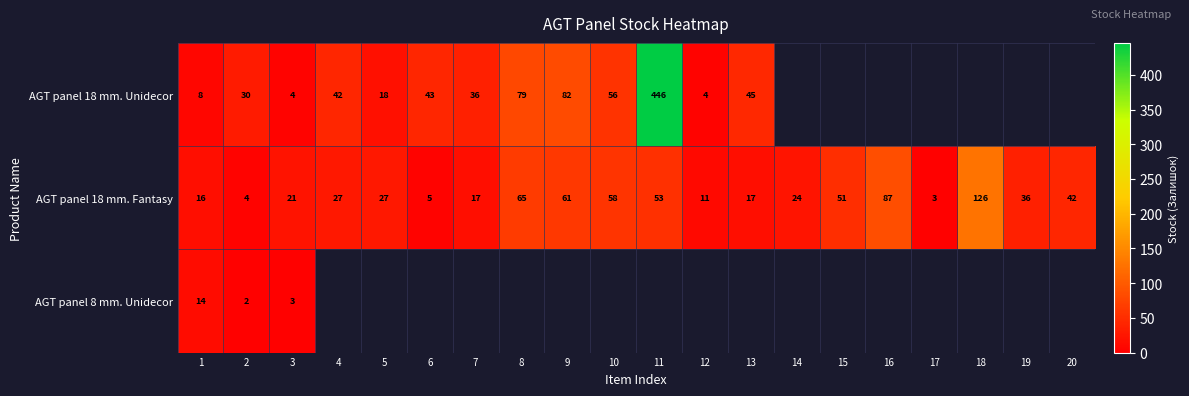

Rank the series at 1 from lowest to highest value.

AGT panel 18 mm. Unidecor, AGT panel 8 mm. Unidecor, AGT panel 18 mm. Fantasy